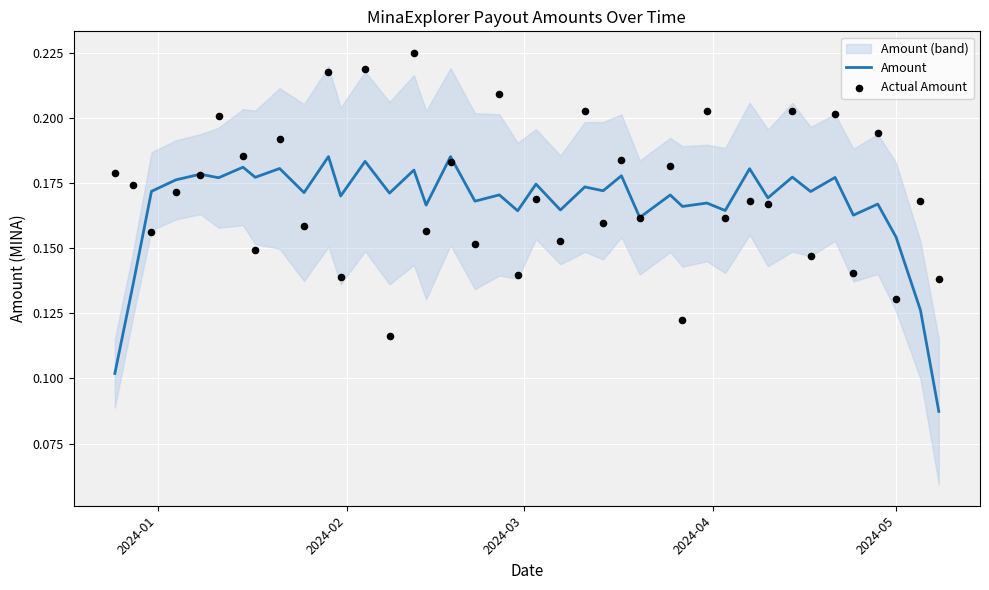

Which series reaches the maximum Y coordinate?

Actual Amount